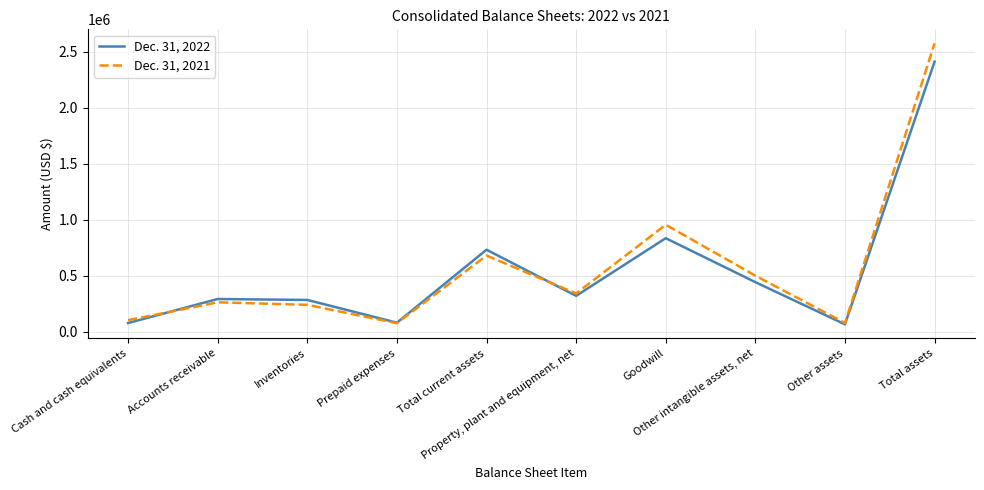

What is the greatest value displayed?

2576820